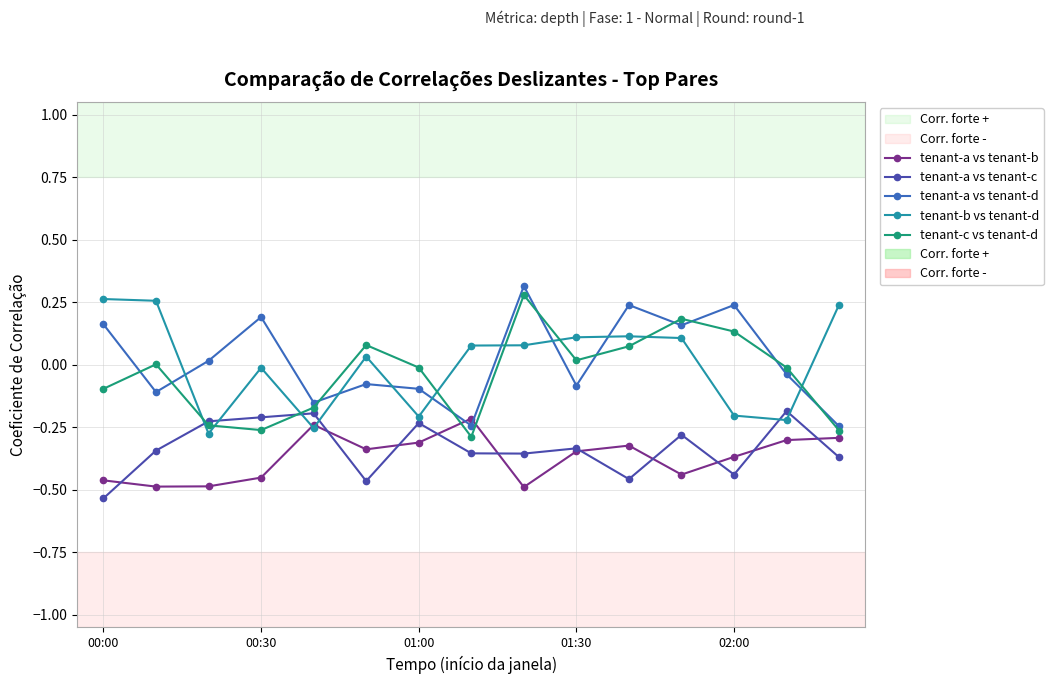

How many categories are shown in the chart?

15